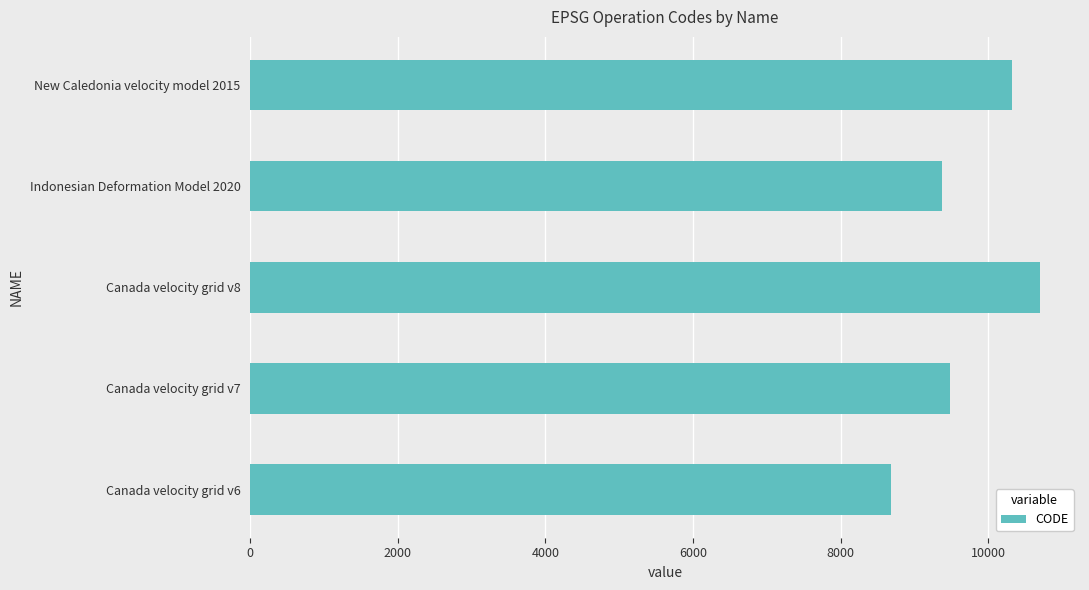

Reading top to bottom, transcribe all the data shown in this chart.

New Caledonia velocity model 2015=10323	Indonesian Deformation Model 2020=9375	Canada velocity grid v8=10707	Canada velocity grid v7=9483	Canada velocity grid v6=8676